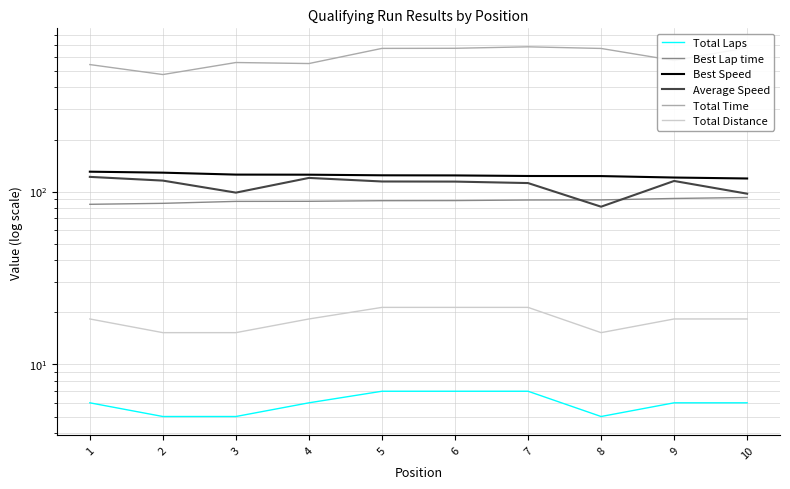

Where is Total Laps nearest to the value 6?

1